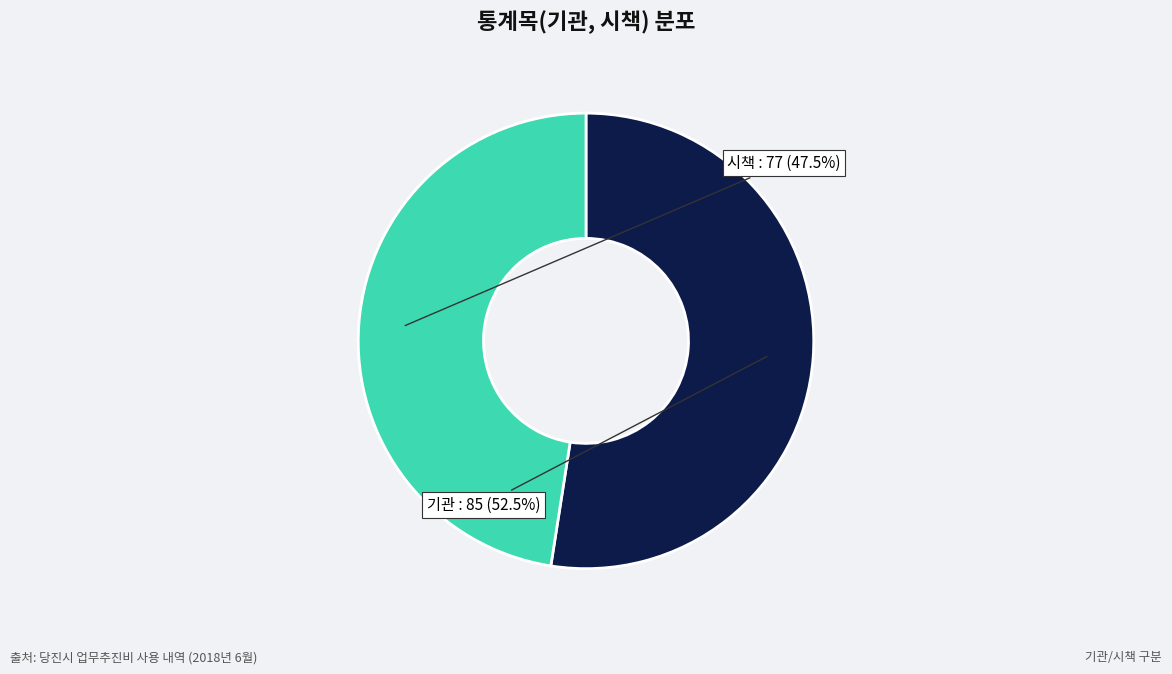

How many segments does this pie chart have?

2